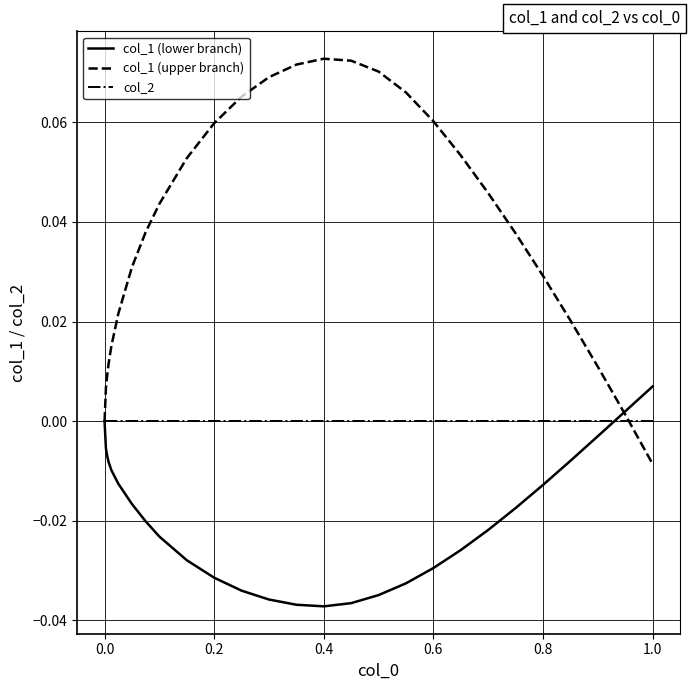

Does the chart display data point markers on the line(s)?

No